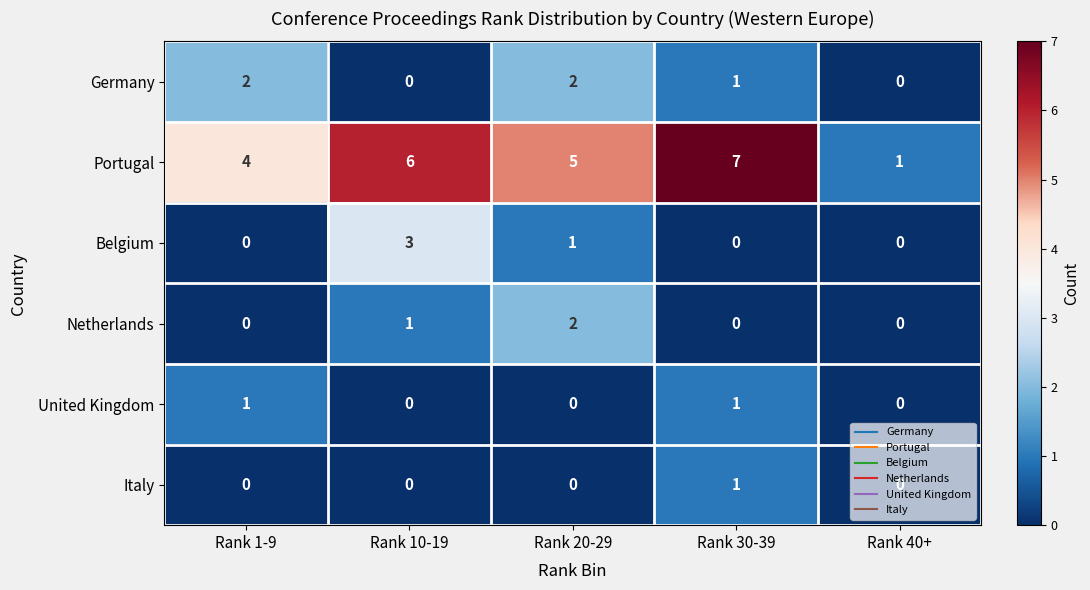

Is it true that Netherlands equals 0 at Rank 1-9?

True